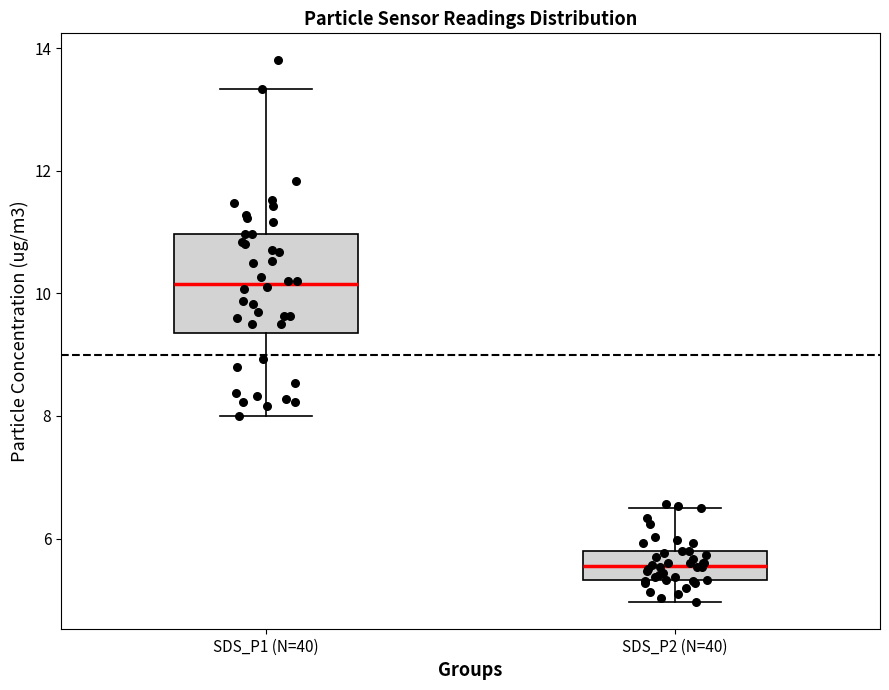

Which box's median line is the lowest?

SDS_P2 (N=40)